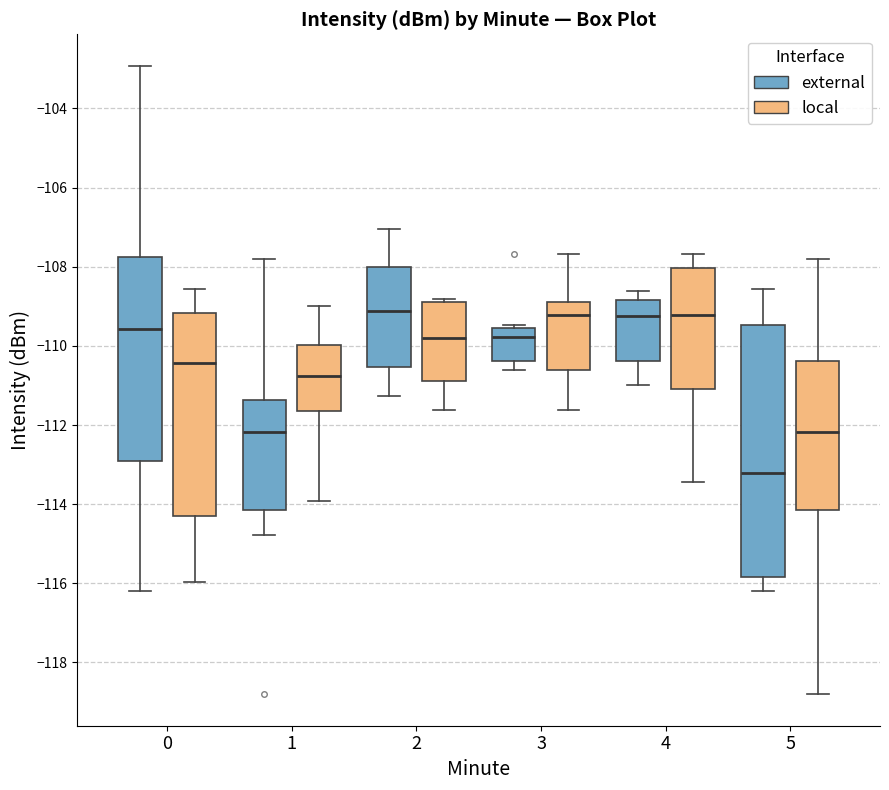

Reading left to right, read every box against the y-axis: the position of its median line, the range the box covers, and the ends of its whiskers. The values are not printed on the chart, so give them approximately, as read against the axis.

0 (external): median -109.6, box -113.0 to -107.8, whiskers -116.2 to -103.0
0 (local): median -110.4, box -114.4 to -109.2, whiskers -116.0 to -108.6
1 (external): median -112.2, box -114.2 to -111.4, whiskers -114.8 to -107.8
1 (local): median -110.8, box -111.6 to -110.0, whiskers -114.0 to -109.0
2 (external): median -109.2, box -110.6 to -108.0, whiskers -111.2 to -107.0
2 (local): median -109.8, box -110.8 to -108.8, whiskers -111.6 to -108.8 (just above the box's upper edge)
3 (external): median -109.8, box -110.4 to -109.6, whiskers -110.6 to -109.4
3 (local): median -109.2, box -110.6 to -108.8, whiskers -111.6 to -107.6
4 (external): median -109.2, box -110.4 to -108.8, whiskers -111.0 to -108.6
4 (local): median -109.2, box -111.0 to -108.0, whiskers -113.4 to -107.6
5 (external): median -113.2, box -115.8 to -109.4, whiskers -116.2 to -108.6
5 (local): median -112.2, box -114.2 to -110.4, whiskers -118.8 to -107.8